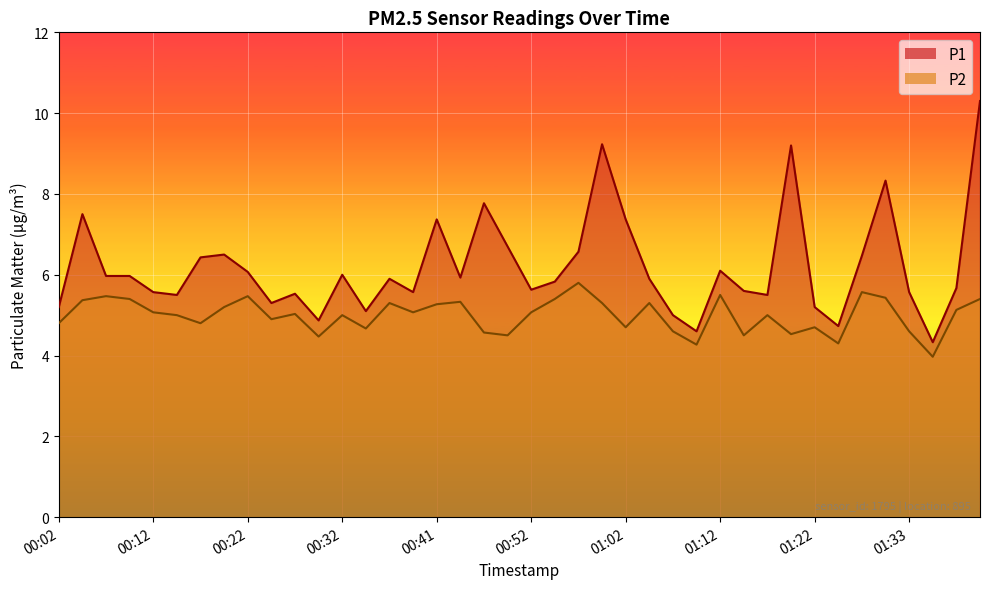

At which category does P1 reach its first local peak?

00:04